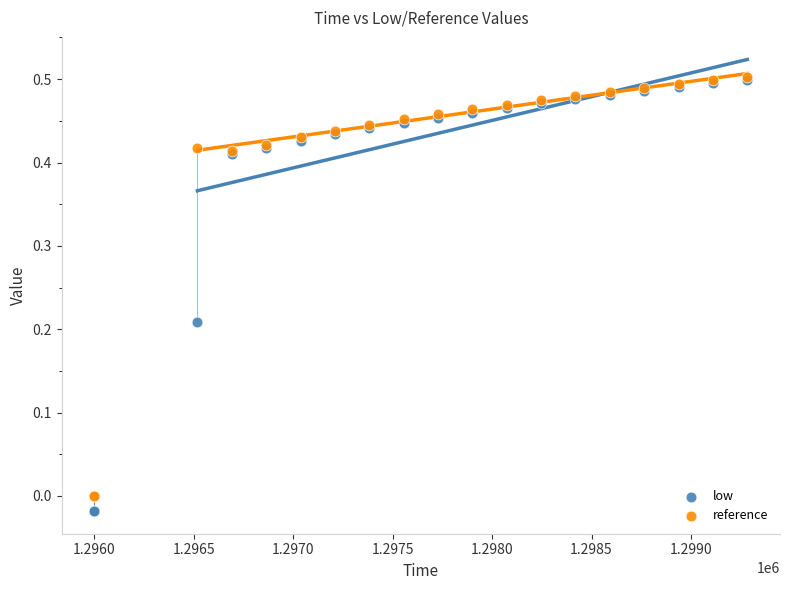

What are all the series names shown in the legend?

low, reference